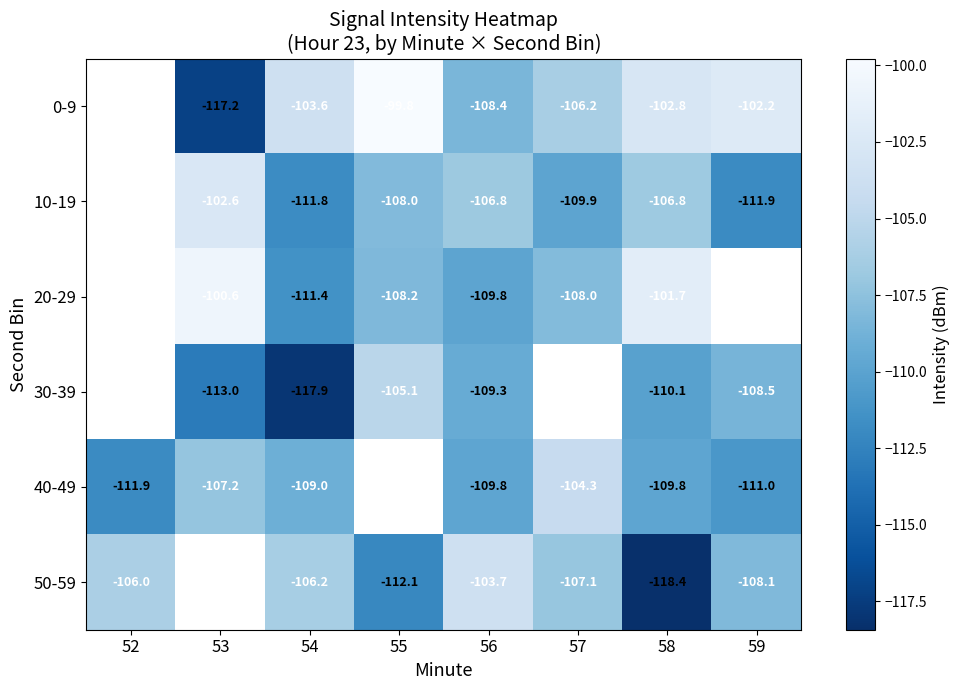

Is the value of 0-9 at 59 greater than the value of 20-29 at 53?

No